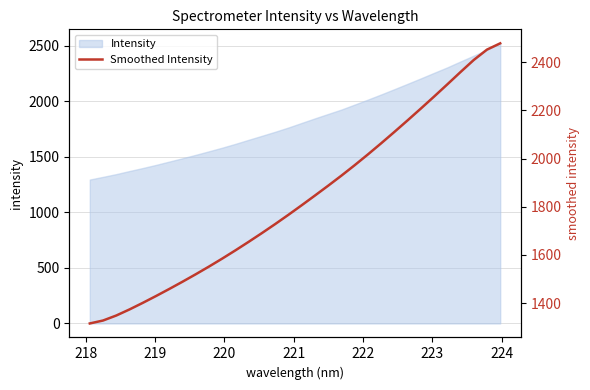

Count the number of values greater than 1806.

16